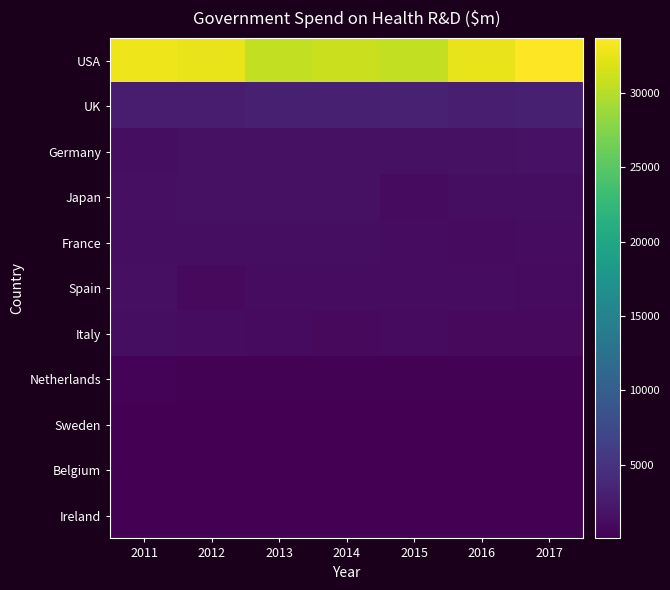

Reading left to right, what are all the values shown in this chart?

USA: 2011=32849.8	2012=32604.6	2013=30653.8	2014=31008.8	2015=30673.4	2016=32562.6	2017=33710.1
UK: 2011=2693.8	2012=2595.3	2013=2982.5	2014=2996.2	2015=3125.9	2016=2858.6	2017=3034.0
Germany: 2011=1343.6	2012=1532.4	2013=1510.3	2014=1565.5	2015=1583.7	2016=1596.7	2017=1670.2
Japan: 2011=1448.5	2012=1591.6	2013=1582.9	2014=1547.4	2015=994.8	2016=1289.8	2017=1274.9
France: 2011=1323.6	2012=1289.1	2013=1293.4	2014=1229.2	2015=1131.7	2016=1084.9	2017=1099.0
Spain: 2011=1451.9	2012=900.4	2013=1206.7	2014=1166.4	2015=1190.3	2016=1145.2	2017=1047.7
Italy: 2011=1228.7	2012=1142.9	2013=1011.5	2014=957.6	2015=981.3	2016=899.2	2017=913.6
Netherlands: 2011=314.1	2012=240.8	2013=269.3	2014=260.1	2015=235.8	2016=242.9	2017=250.2
Sweden: 2011=43.3	2012=42.1	2013=58.7	2014=57.9	2015=70.6	2016=76.7	2017=79.1
Belgium: 2011=49.9	2012=53.6	2013=57.0	2014=55.1	2015=52.3	2016=66.6	2017=66.8
Ireland: 2011=46.1	2012=45.2	2013=48.4	2014=51.4	2015=45.0	2016=46.9	2017=52.7